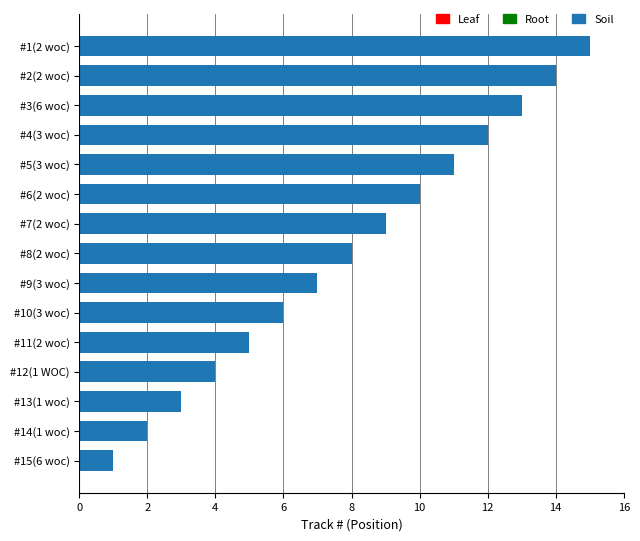

Between #15(6 woc) and #12(1 WOC), which is larger?

#12(1 WOC)